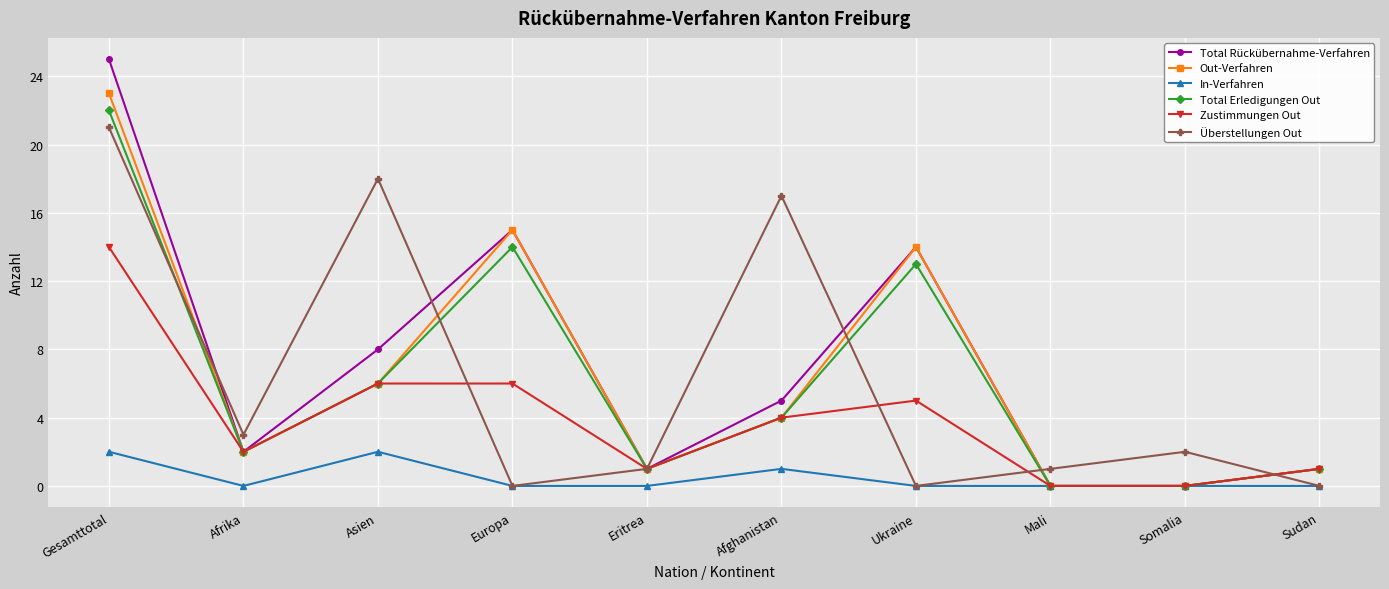

What is the label of the 4th point from the right?

Ukraine